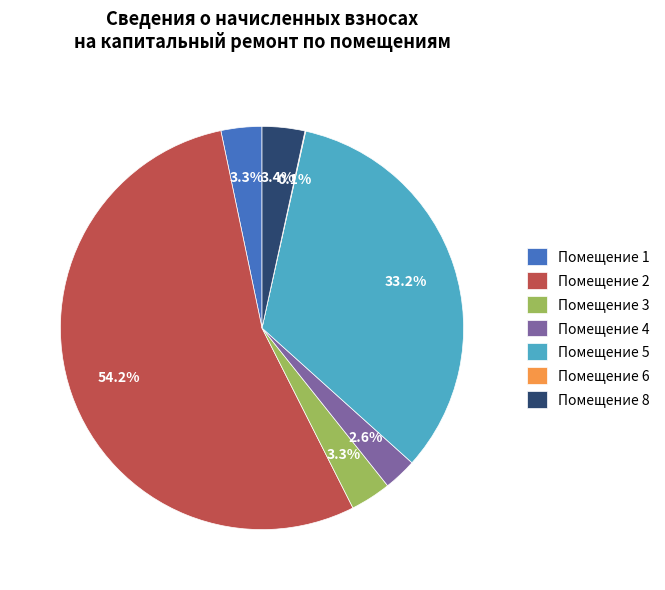

Which has a higher value, Помещение 1 or Помещение 4?

Помещение 1